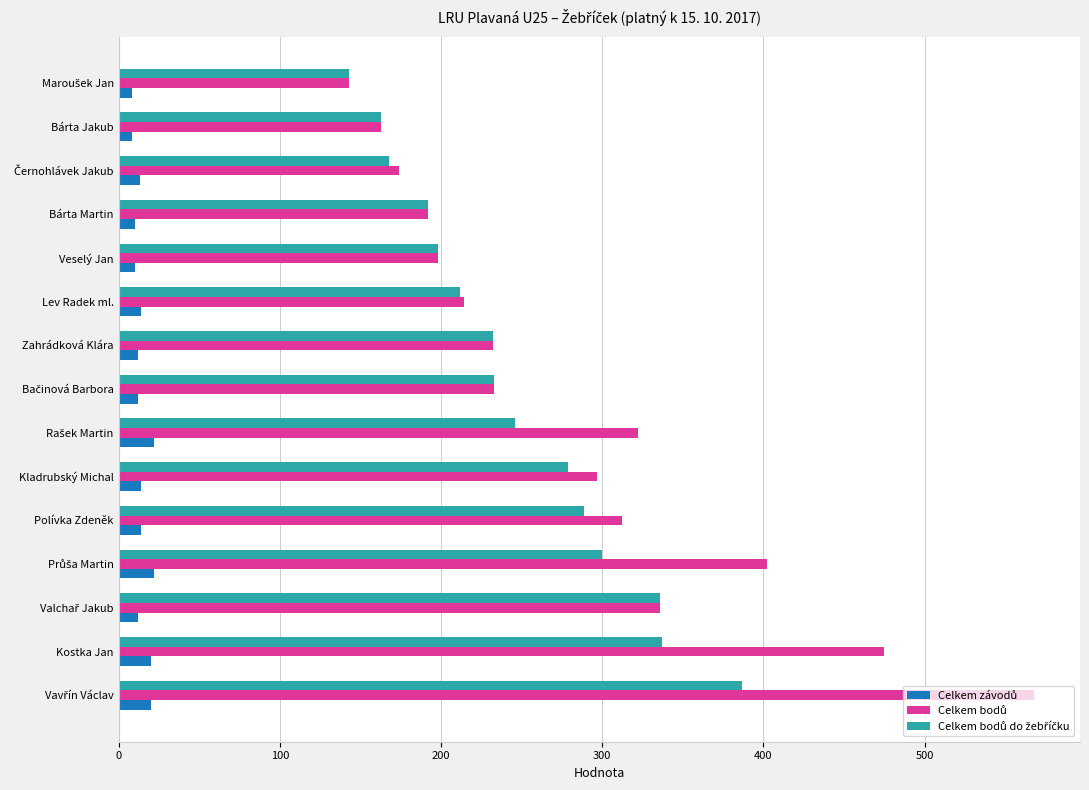

What is the total value across all series at Lev Radek ml.?

440